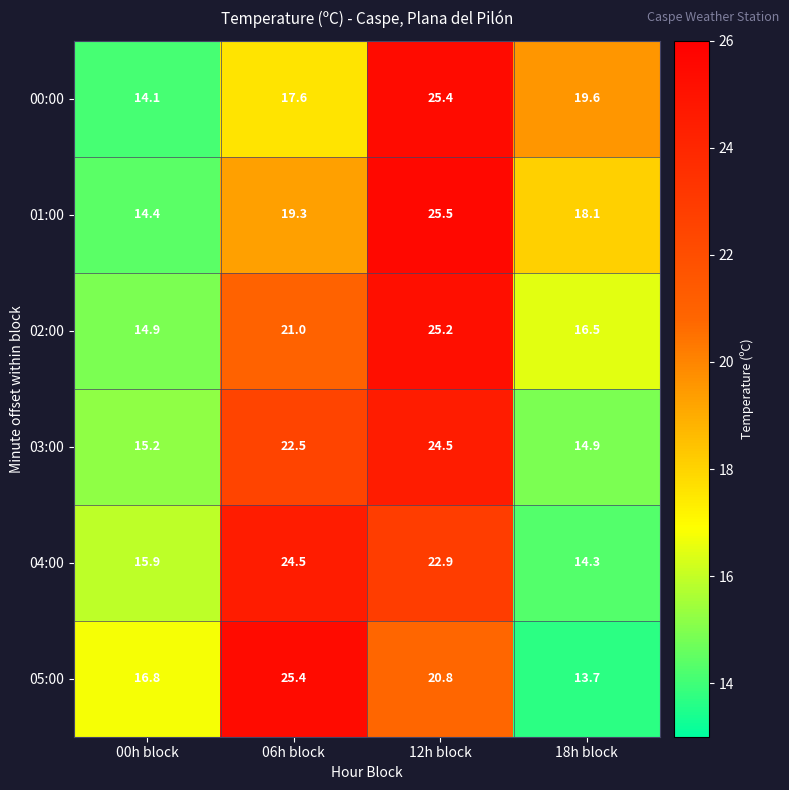

At which label does 01:00 first exceed 19?

06h block